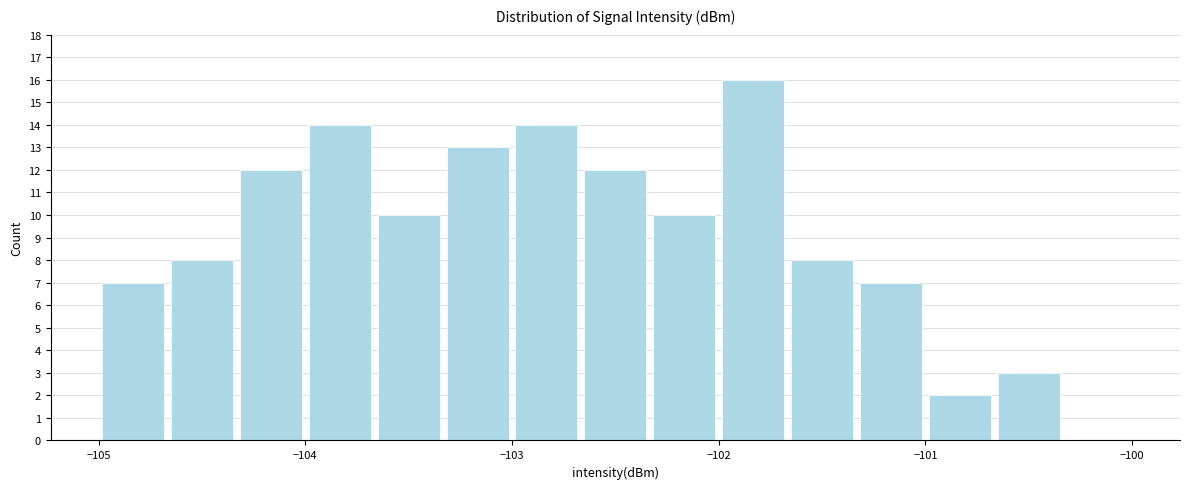

Read against the x-axis, roughly where is the centre of the tallest bar?

-101.8